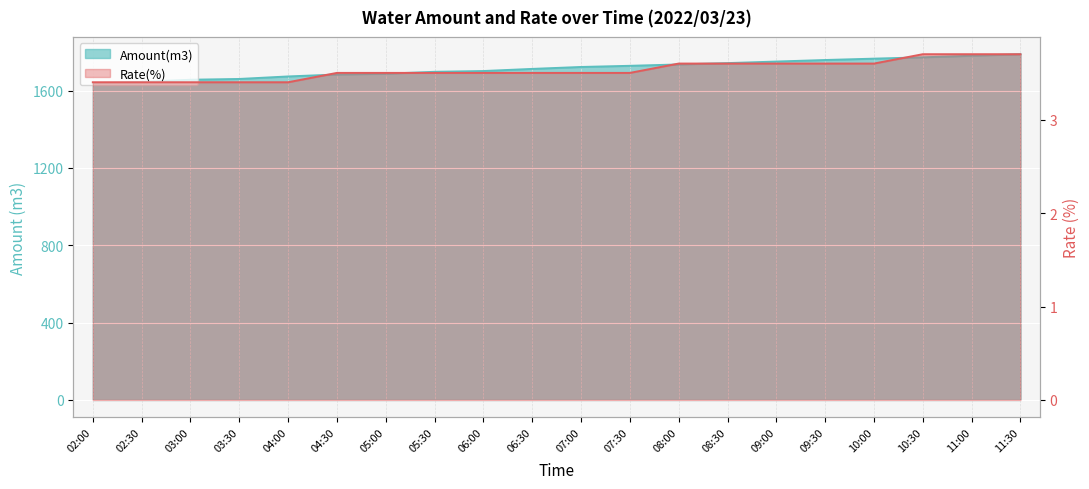

What is the maximum value shown in the chart?

1788.0